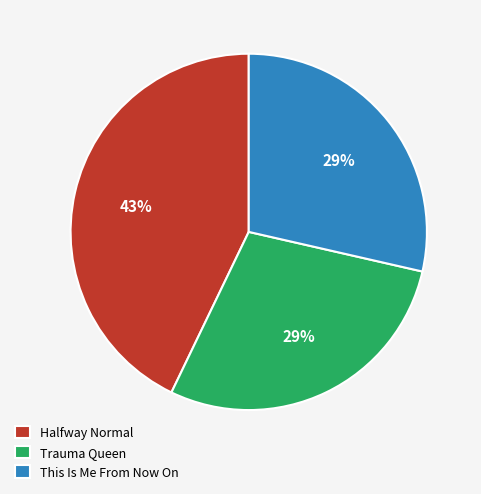

How many slices are in this pie chart?

3